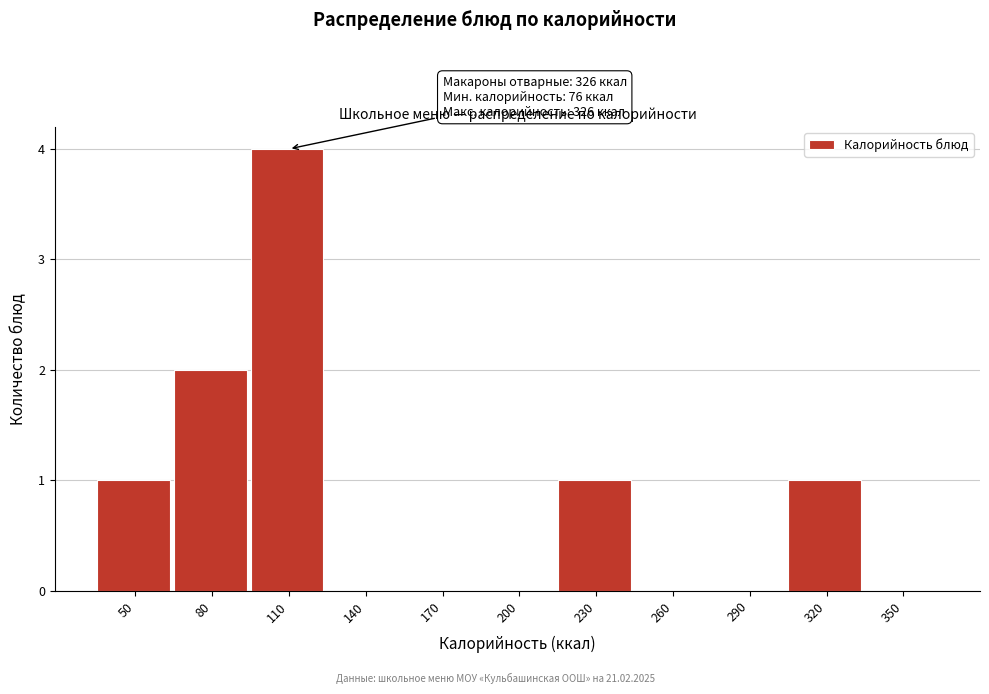

Reading left to right, list all the values displayed in this chart.

50=1	80=2	110=4	140=0	170=0	200=0	230=1	260=0	290=0	320=1	350=0